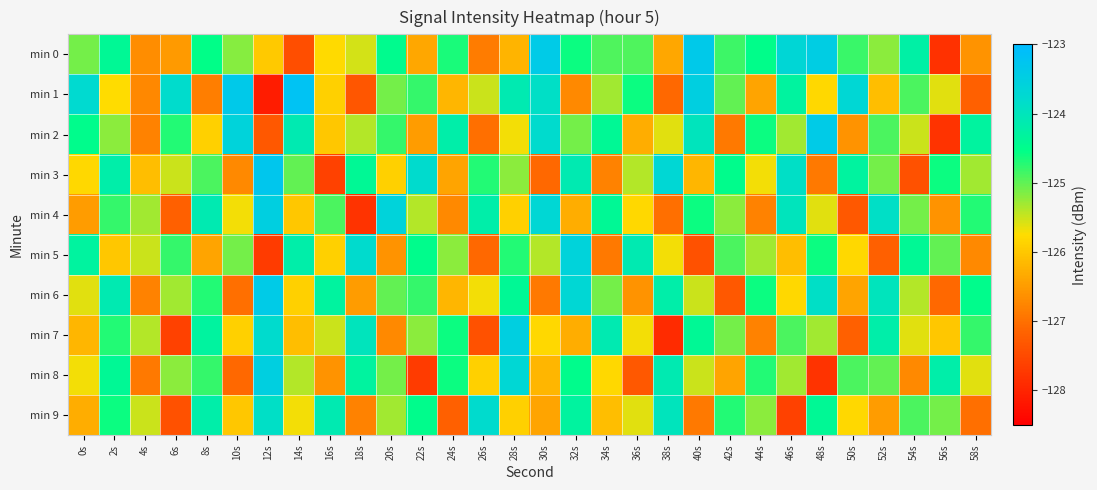

List the series in order of their peak value, lowest first.

min 9, min 5, min 4, min 7, min 8, min 2, min 6, min 0, min 3, min 1